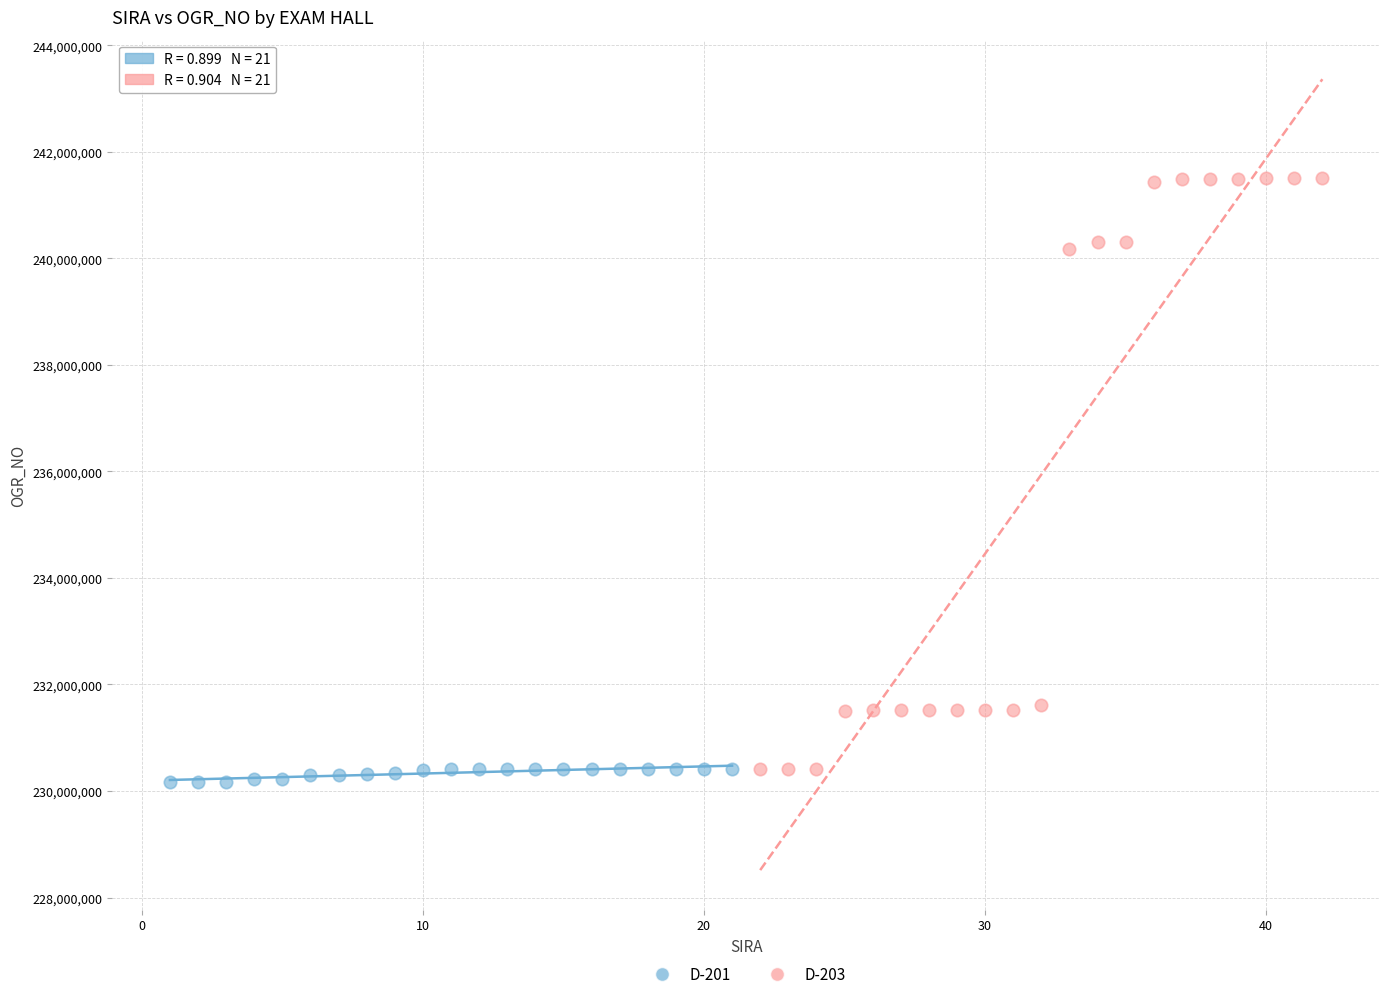

Which series has the largest Y range (max minus min)?

D-203